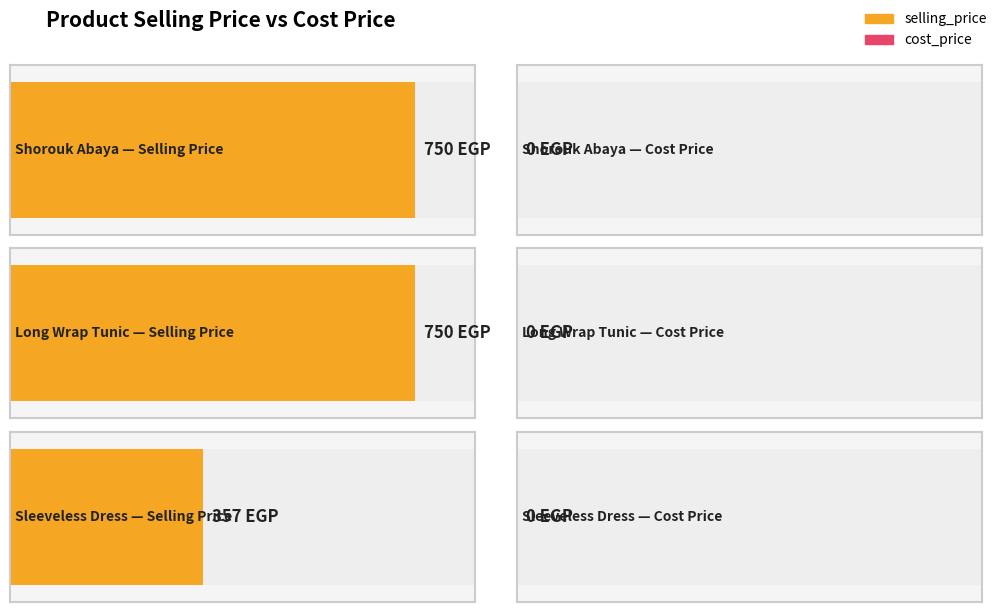

How many bars are there in each group?

2